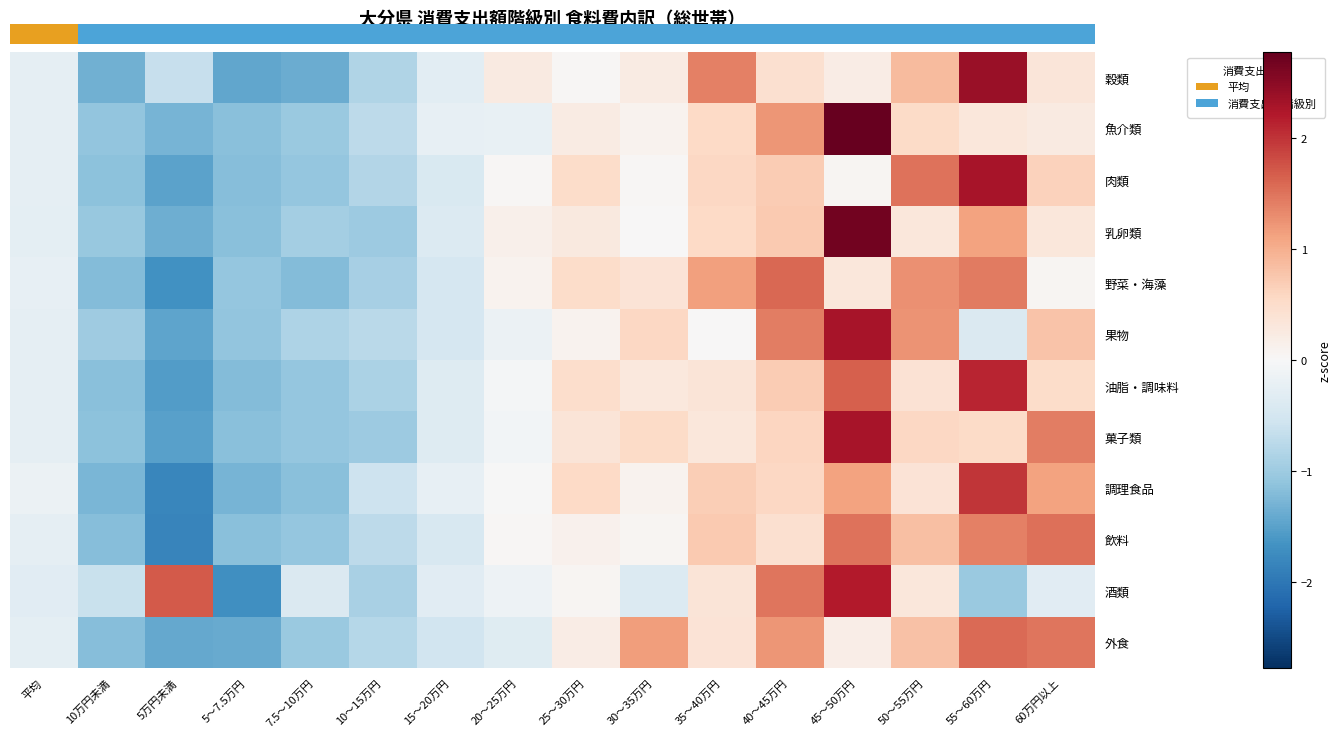

What is the difference between the highest and lowest values at 60万円以上?

1.8